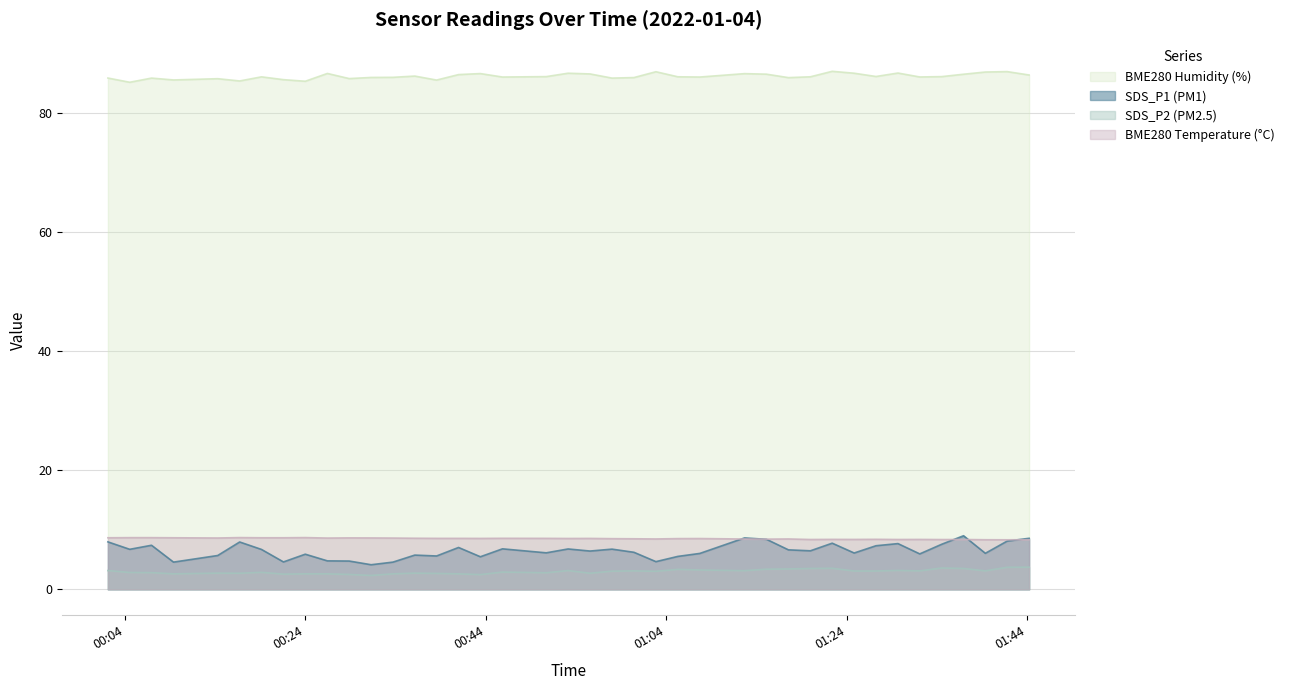

What is the maximum value shown in the chart?

87.0